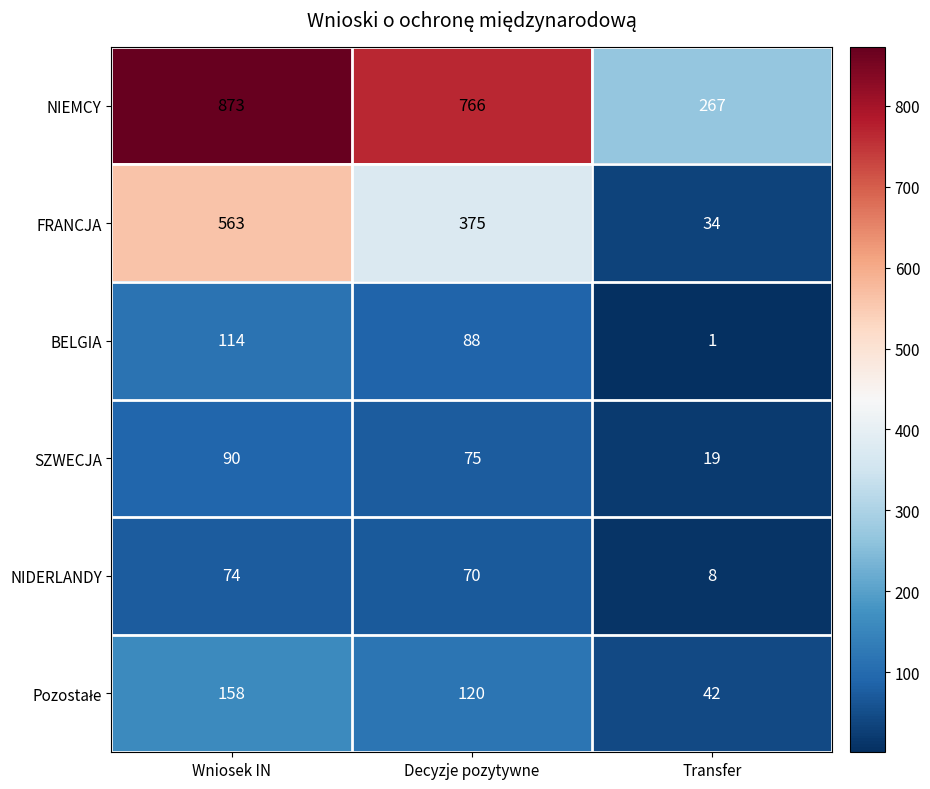

At which category is the sum across all series the highest?

Wniosek IN